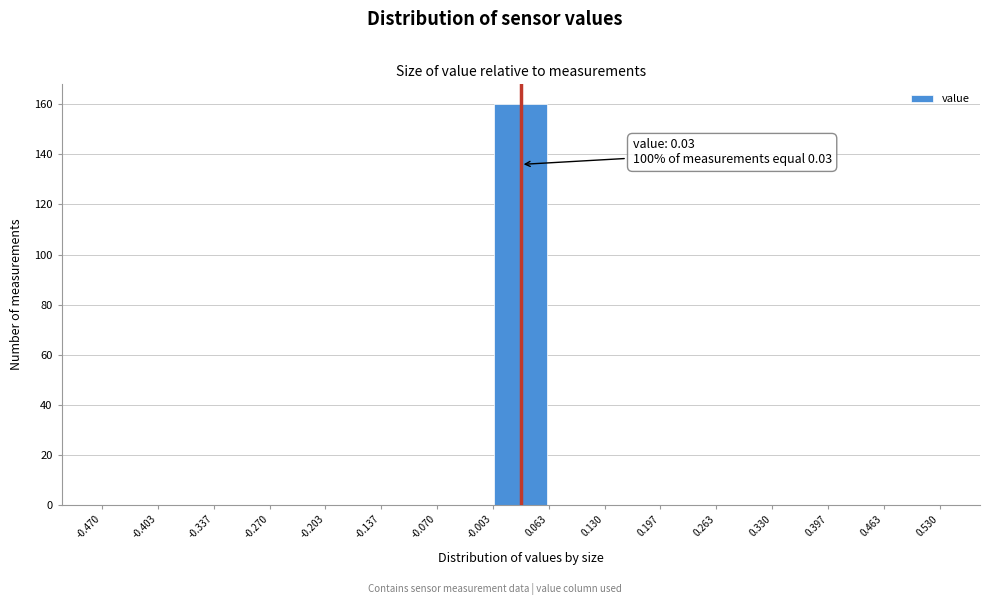

Over which range of the x-axis is the bar tallest?

-0.003 to 0.063